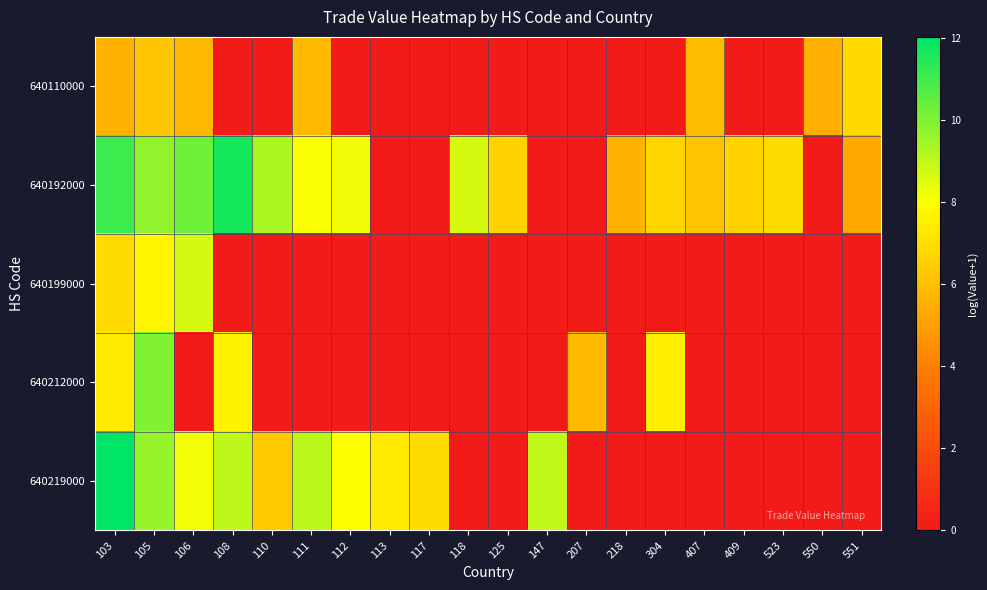

What is the greatest value displayed?

12.0